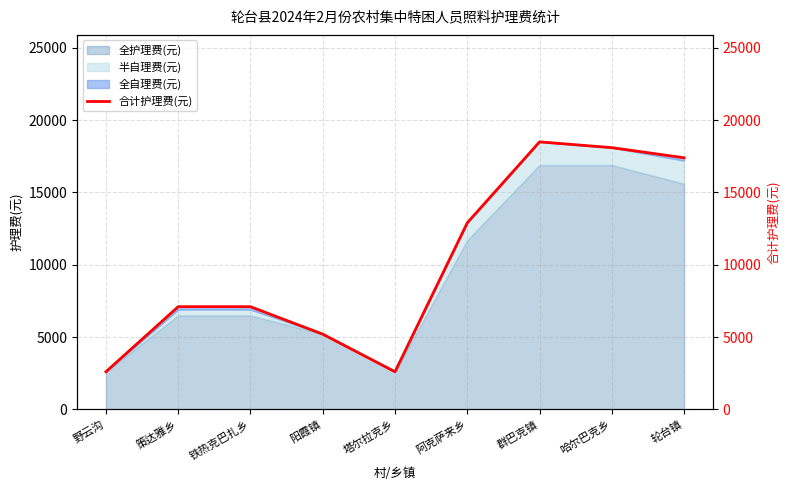

What is the label of the 5th point from the right?

塔尔拉克乡